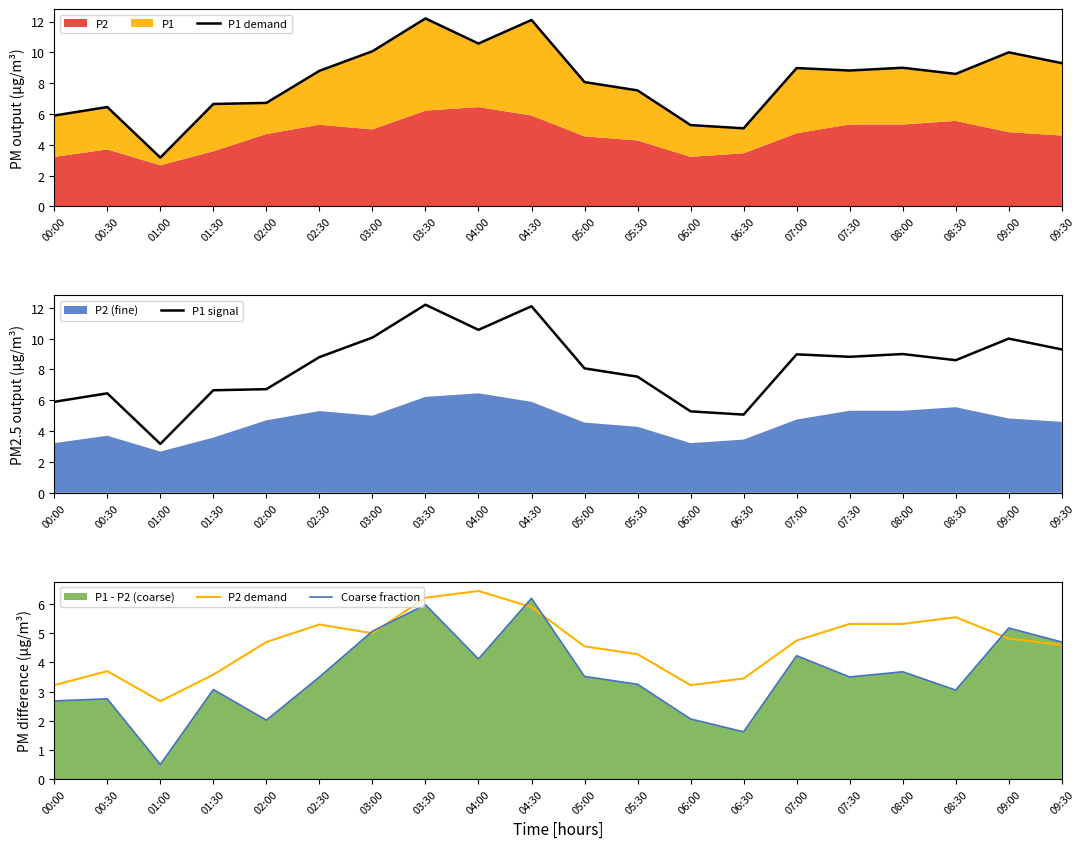

What is the value of the Coarse fraction point at the 14th from the left?

1.6